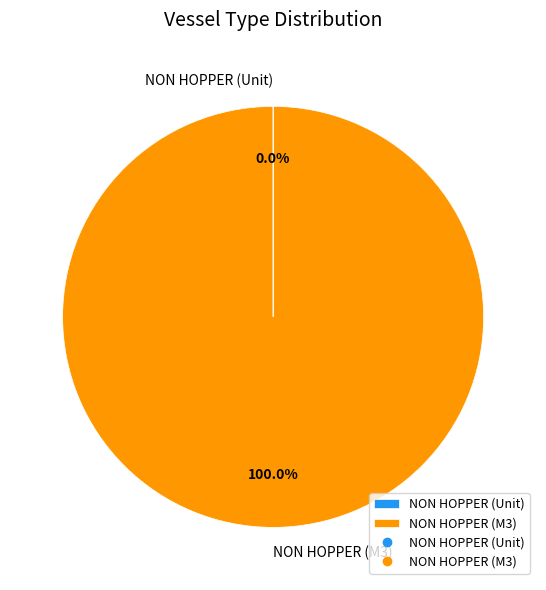

Which slice is the largest?

NON HOPPER (M3)